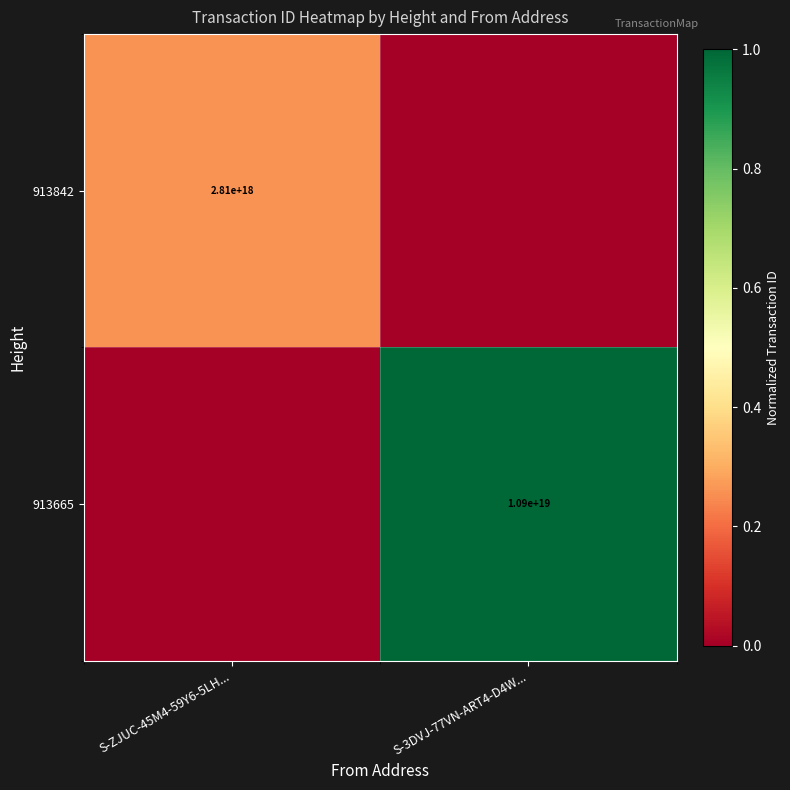

The 913665 series shows 10900000000000000000 at S-3DVJ-77VN-ART4-D4W.... True or false?

True